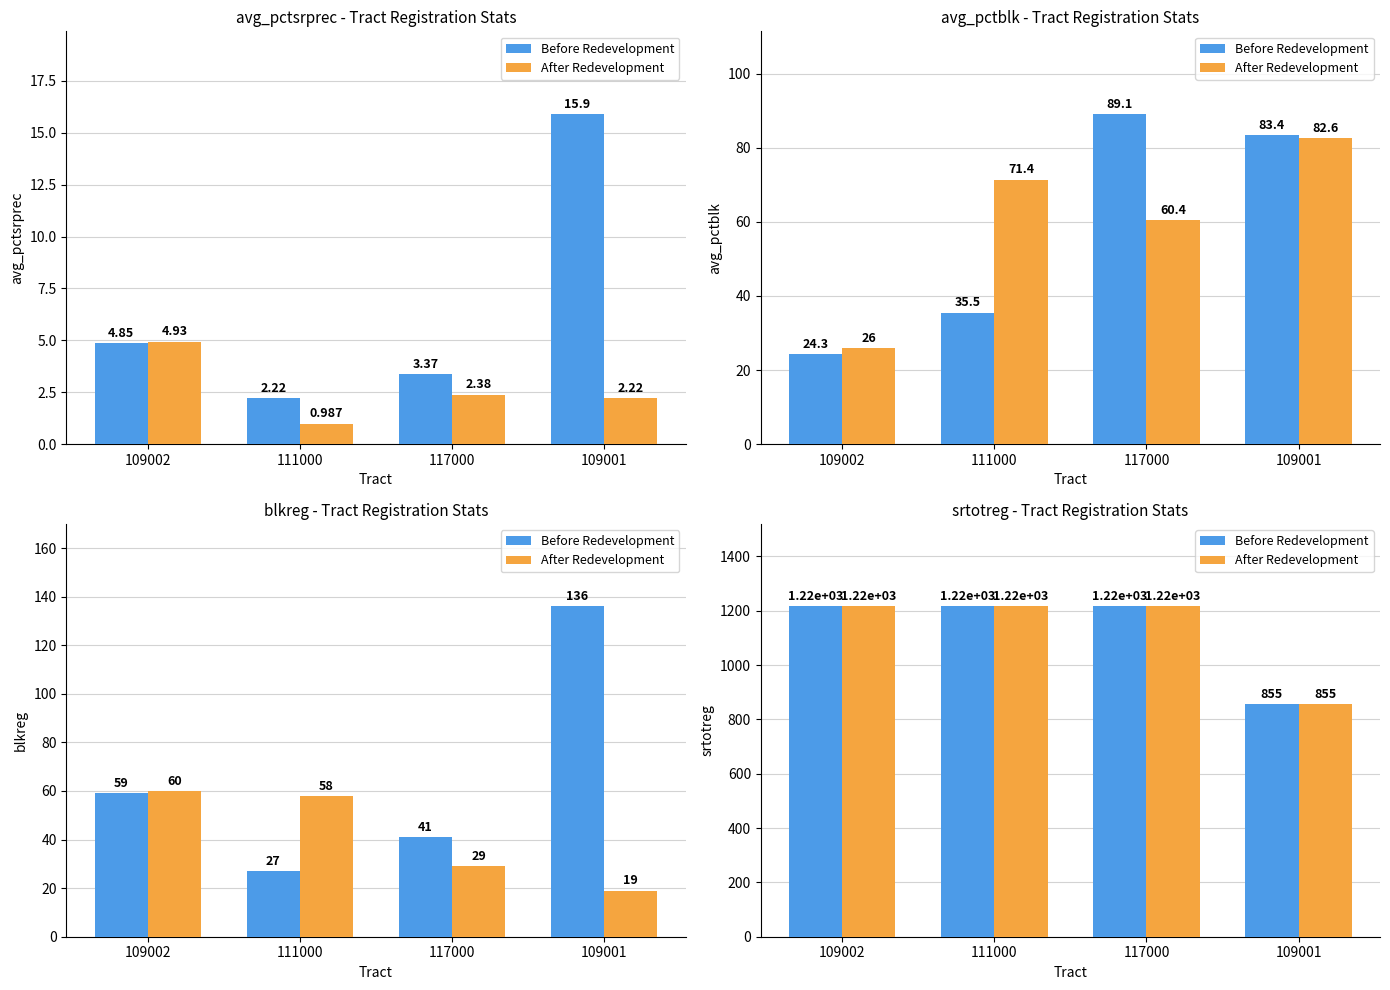

What is the approximate value of Before Redevelopment at 111000, to the nearest 50?

1200